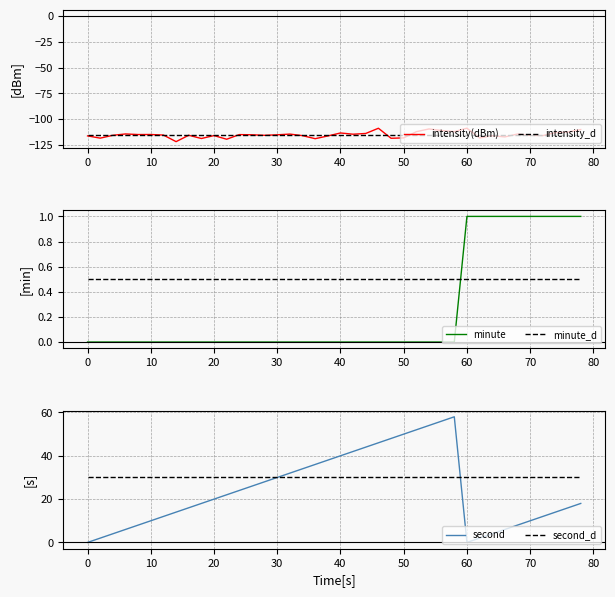

How many lines are shown in the chart?

6